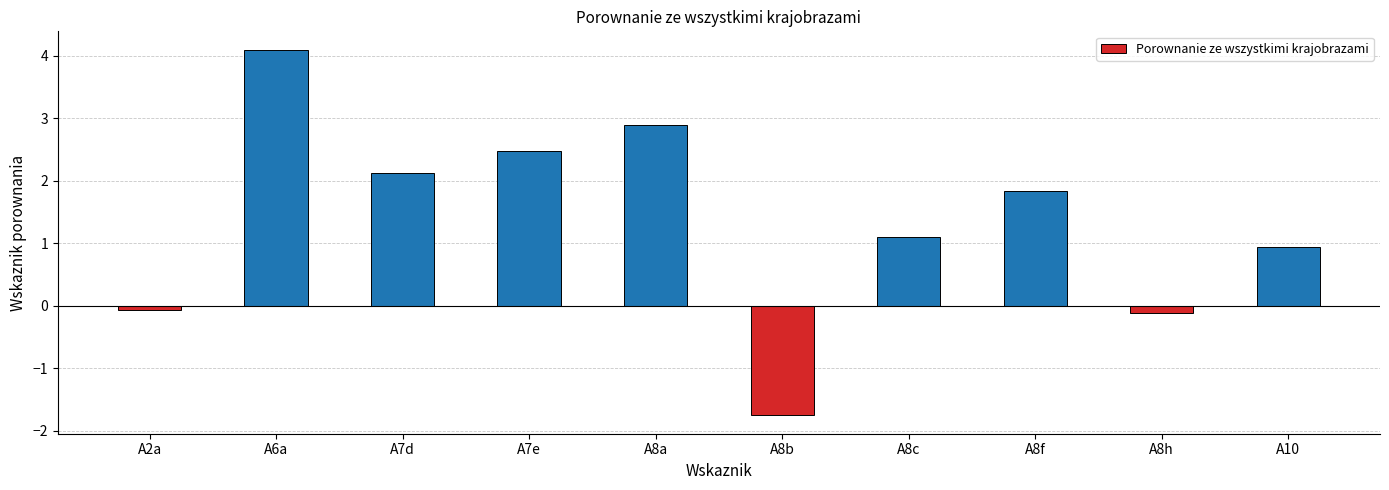

Approximately how many times larger is the value at A10 compared to A6a?

0.2